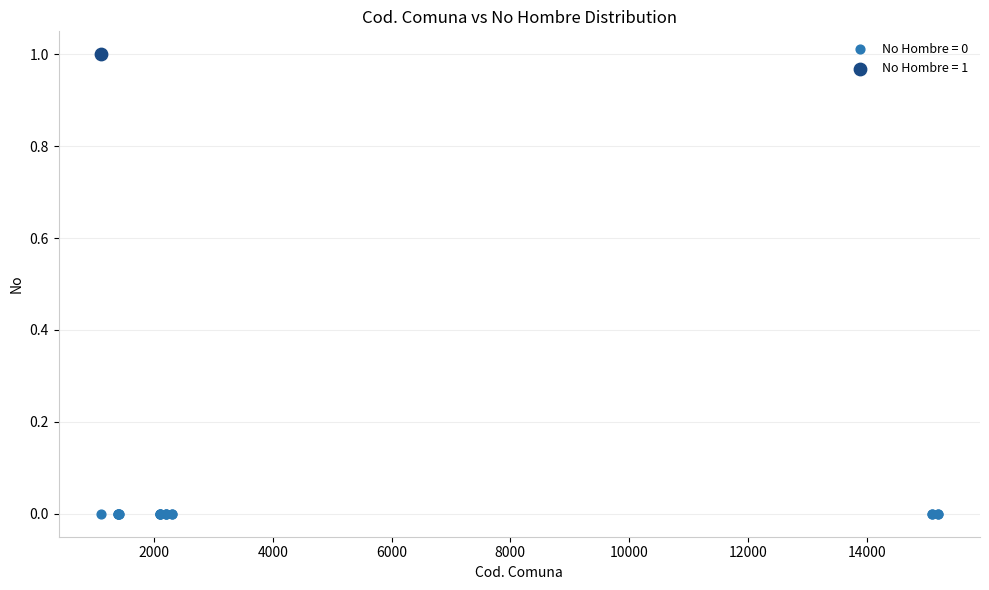

Which series reaches the minimum Y coordinate?

No Hombre = 0